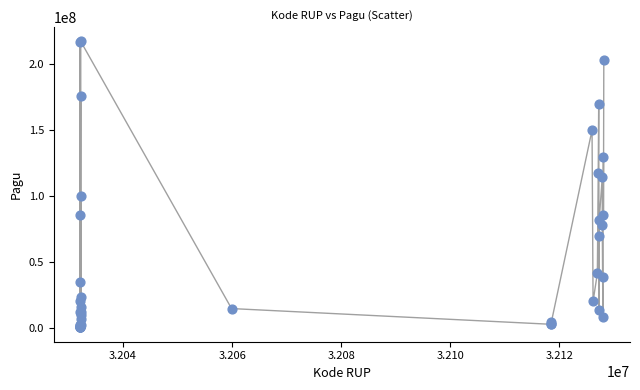

What Y value in the scatter plot is closest to 108830000?

114296000